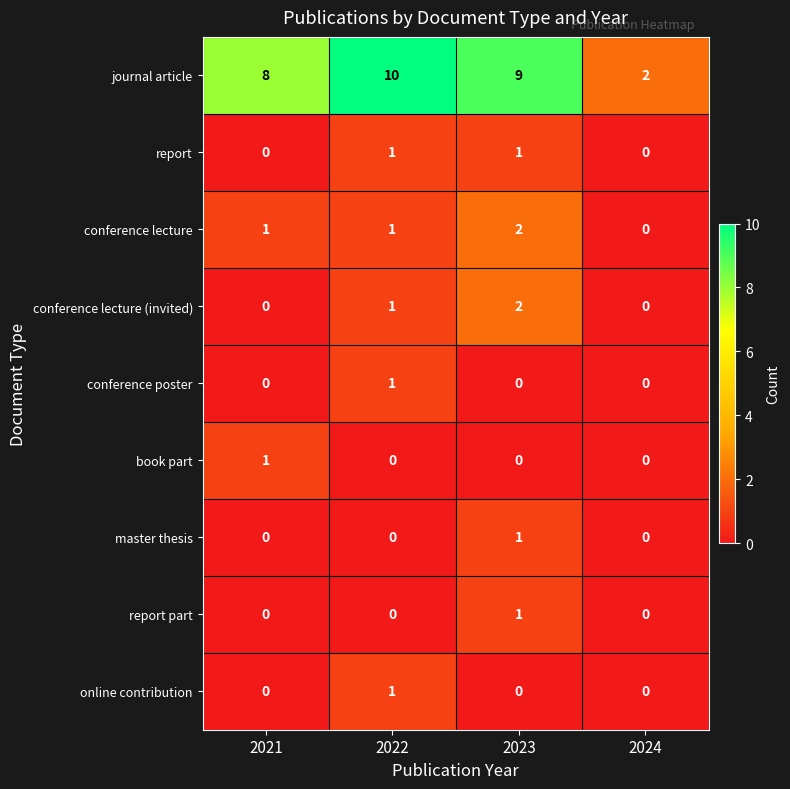

The report part series shows 0 at 2024. True or false?

True